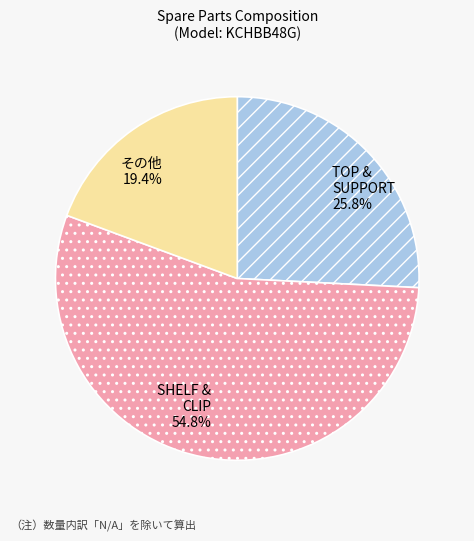

How many slices are in this pie chart?

3